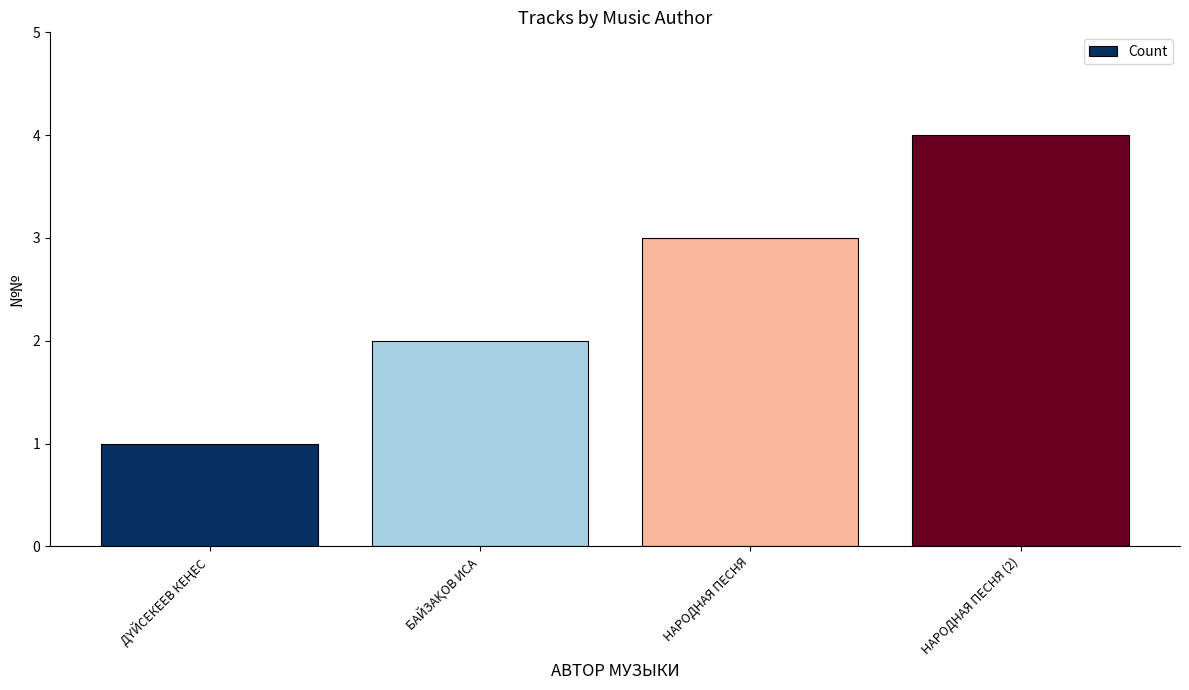

At which category does the chart reach its peak across all series?

НАРОДНАЯ ПЕСНЯ (2)